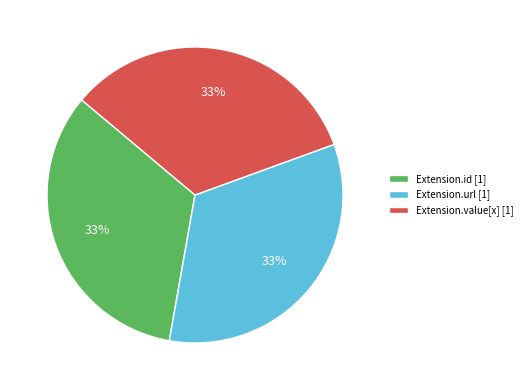

True or false: Extension.value[x] [1] accounts for 24% of the total.

False